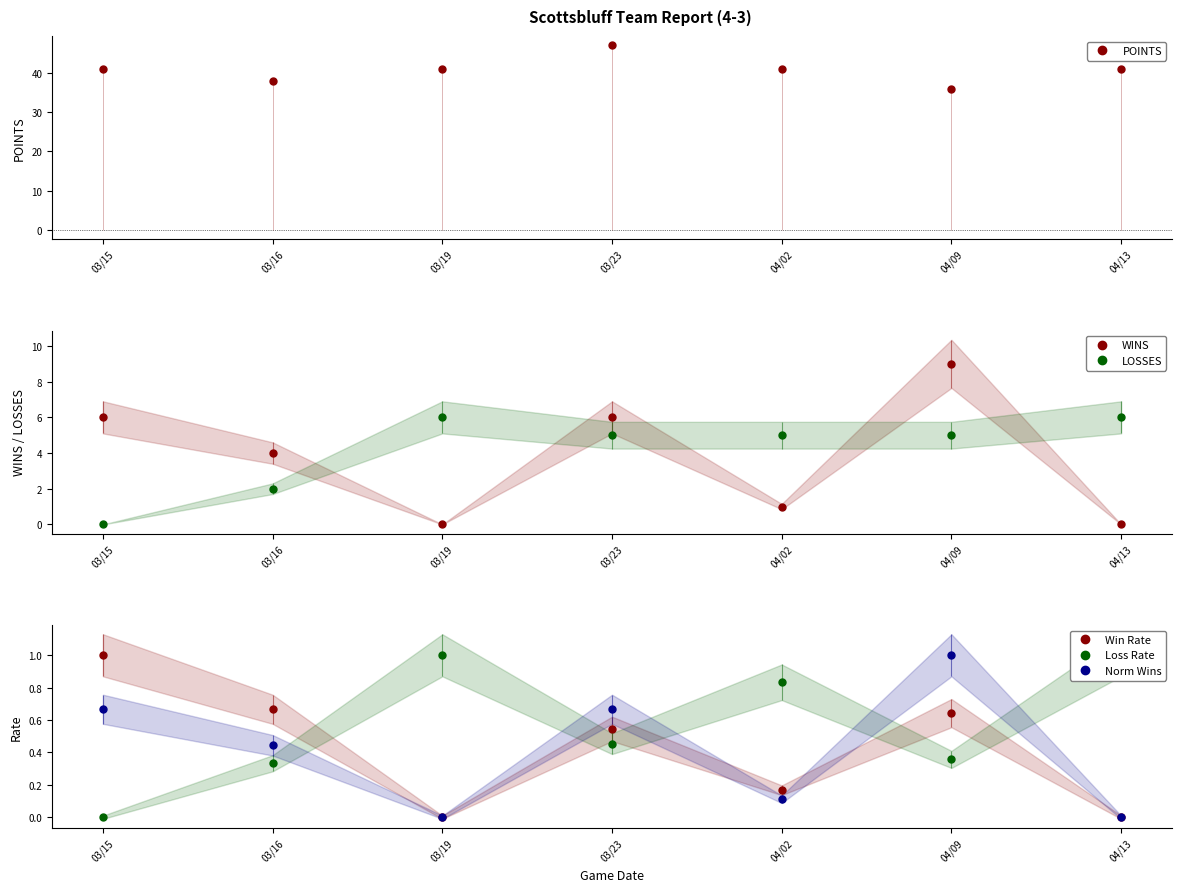

How many data points in Norm Wins are above 0?

5